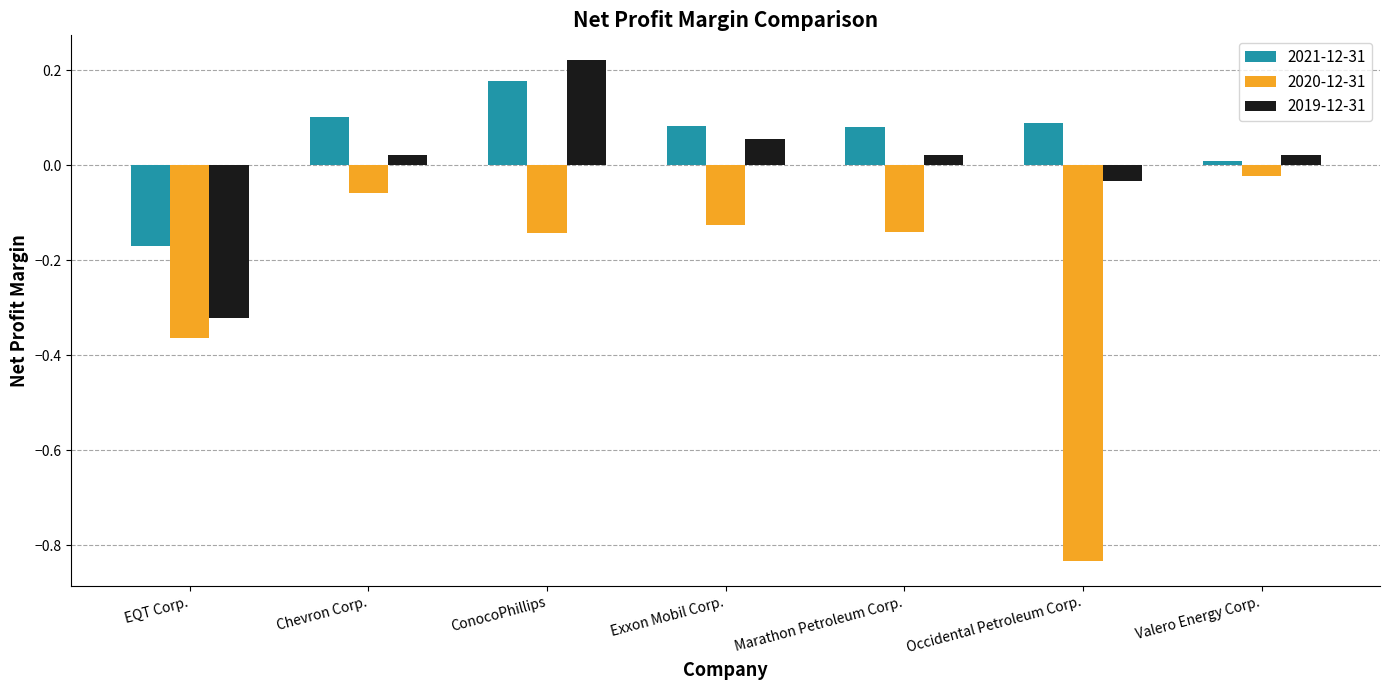

At which category does the chart reach its minimum across all series?

Occidental Petroleum Corp.